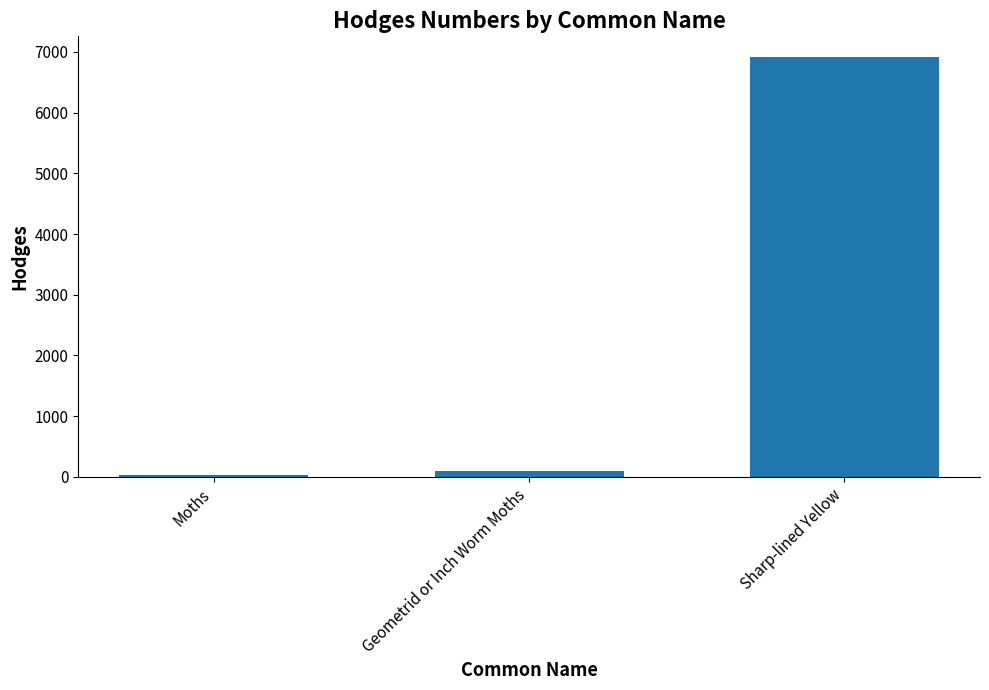

What is the maximum value shown in the chart?

6912.0